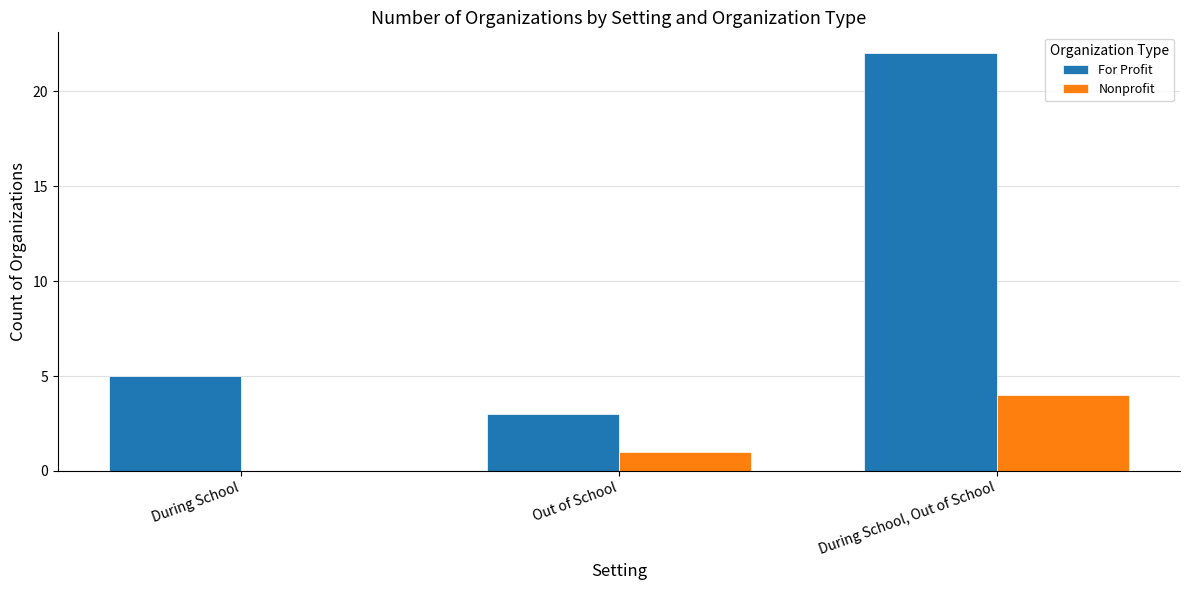

Which label corresponds to the largest value in the chart?

During School, Out of School